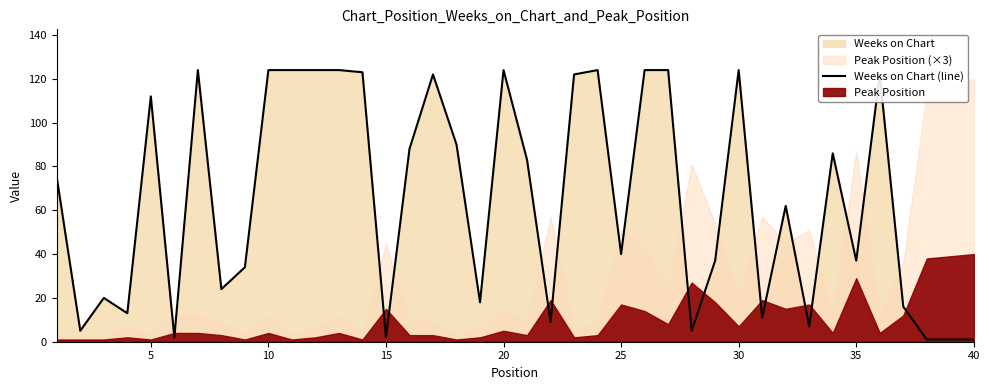

What is the maximum value for Weeks on Chart (line)?

124